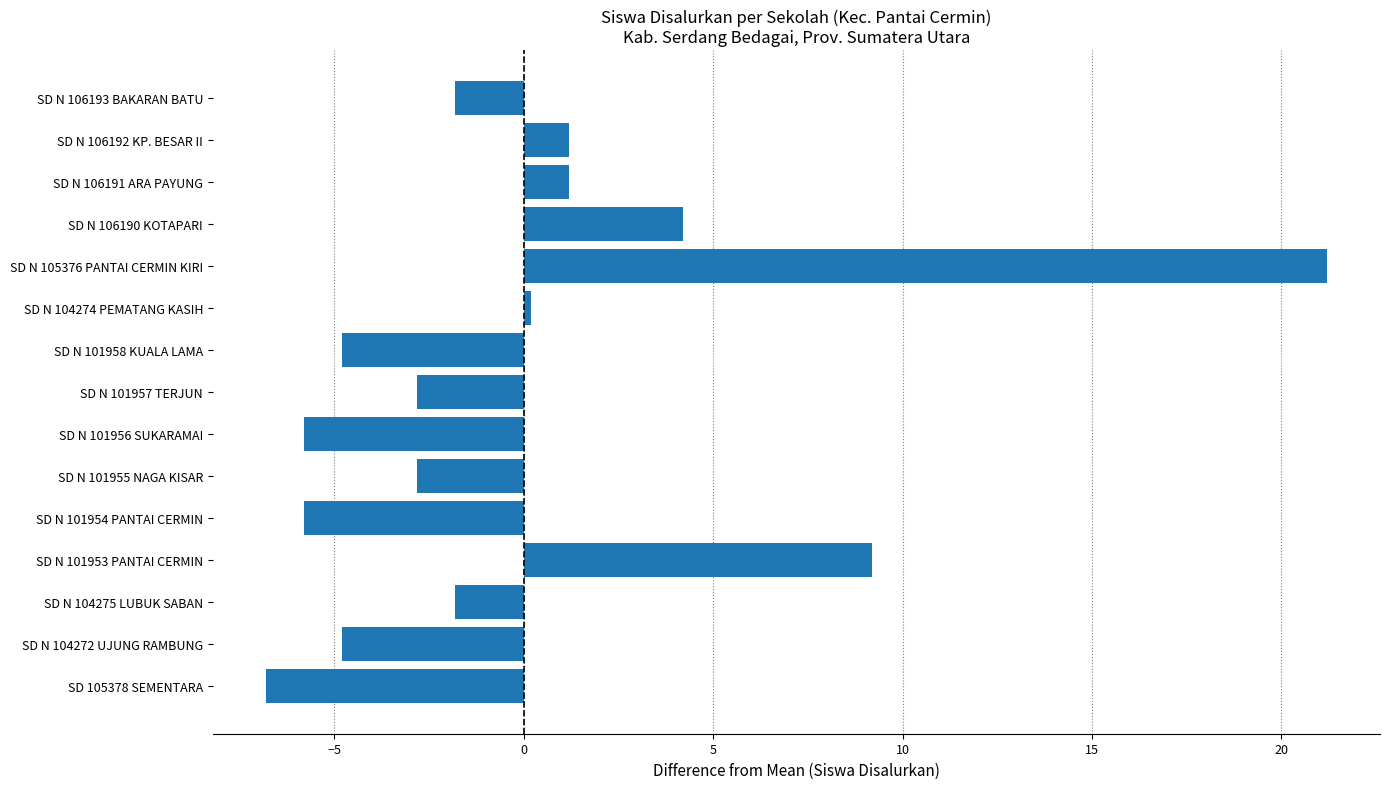

What is the difference between the maximum and minimum values?

28.0